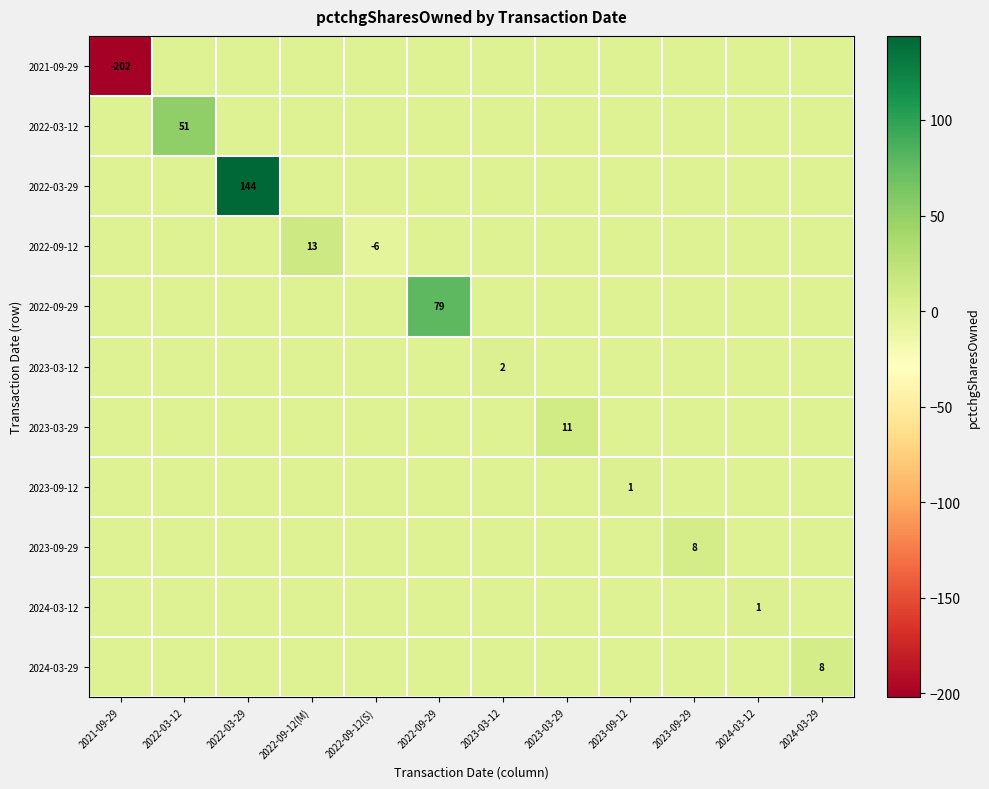

How many series are shown in this chart?

11